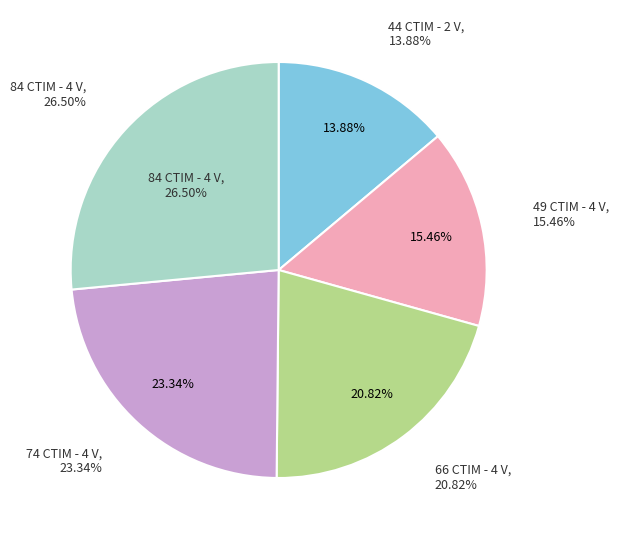

To the nearest percent, what percentage of the pie is 44 CTIM - 2 V?

14%